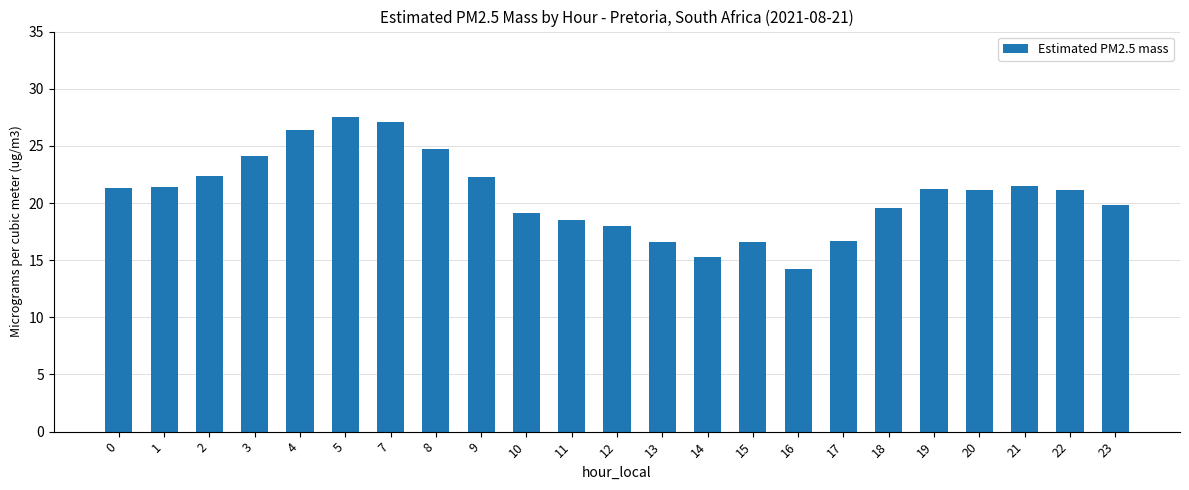

What is the sum of the values at 17 and 7?

43.8